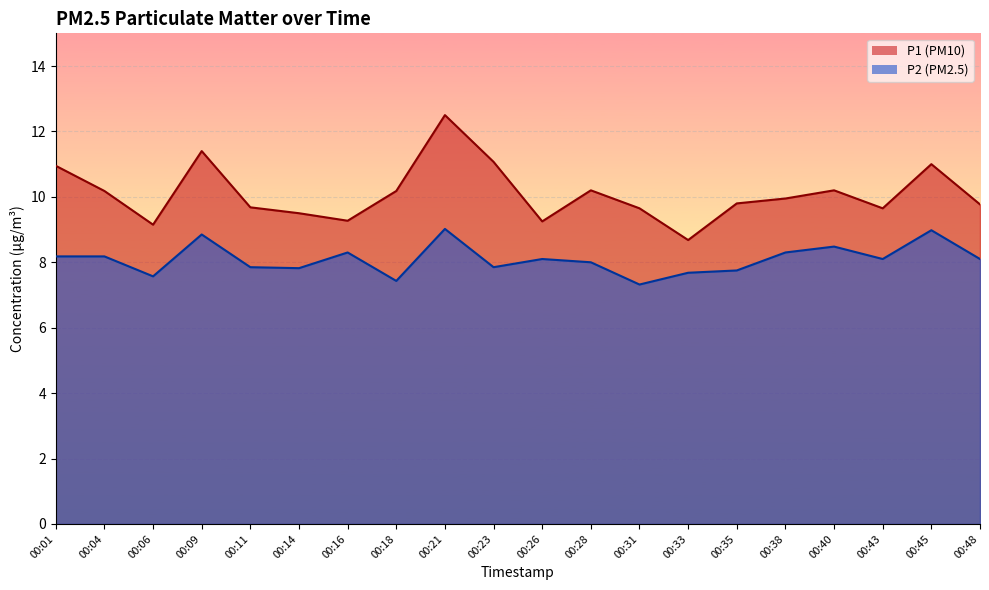

The P2 series shows 12.7 at 00:43. True or false?

False